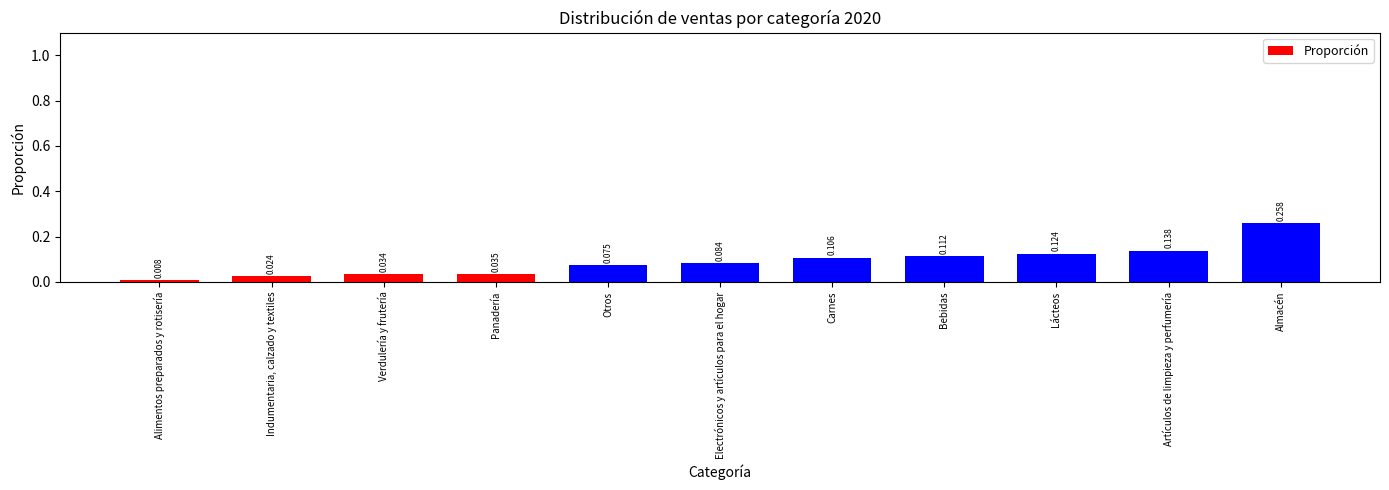

At which category does the chart reach its peak across all series?

Almacén